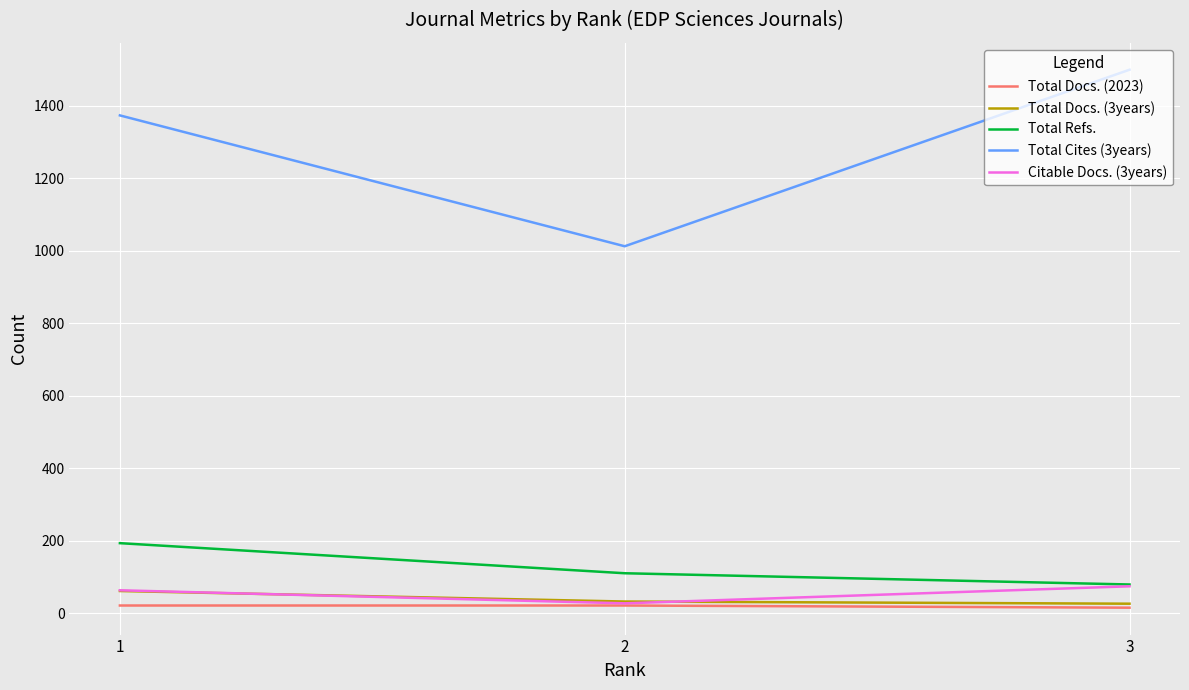

What is the sum of all Total Docs. (2023) values?

60